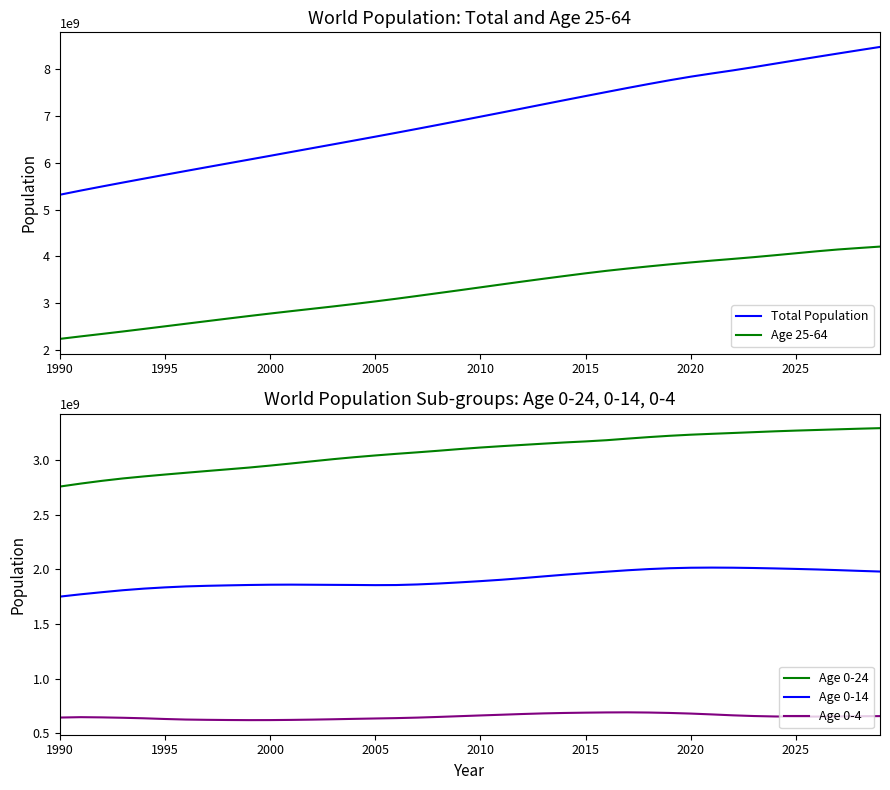

True or false: Total Population and Age 0-24 intersect in this chart.

False